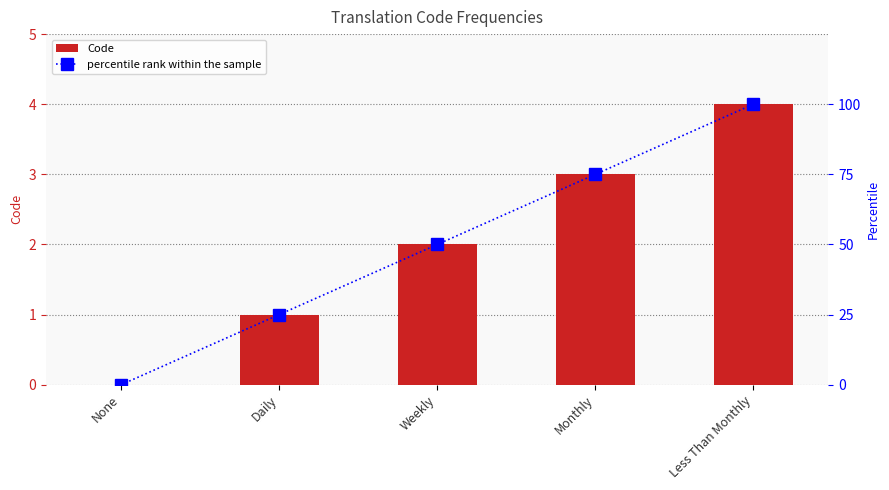

Between Weekly and Less Than Monthly, which series saw the biggest shift?

percentile rank within the sample